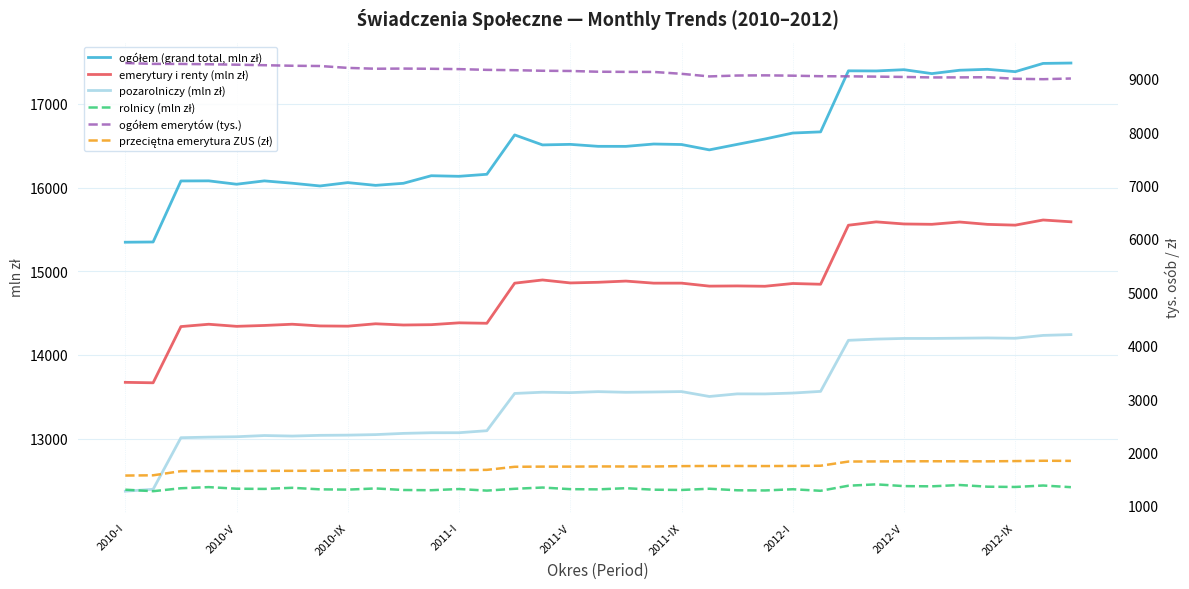

Which series has the widest spread of values?

ogółem (grand total, mln zł)